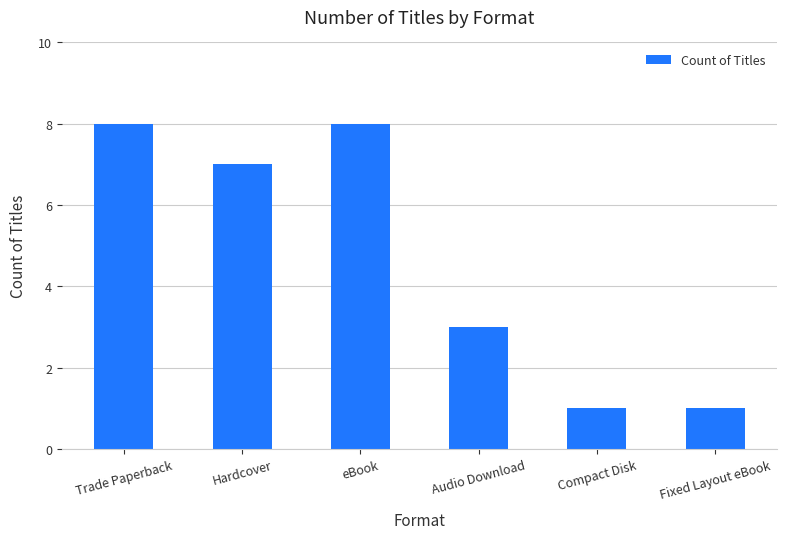

Is it true that the value at eBook is 14?

False